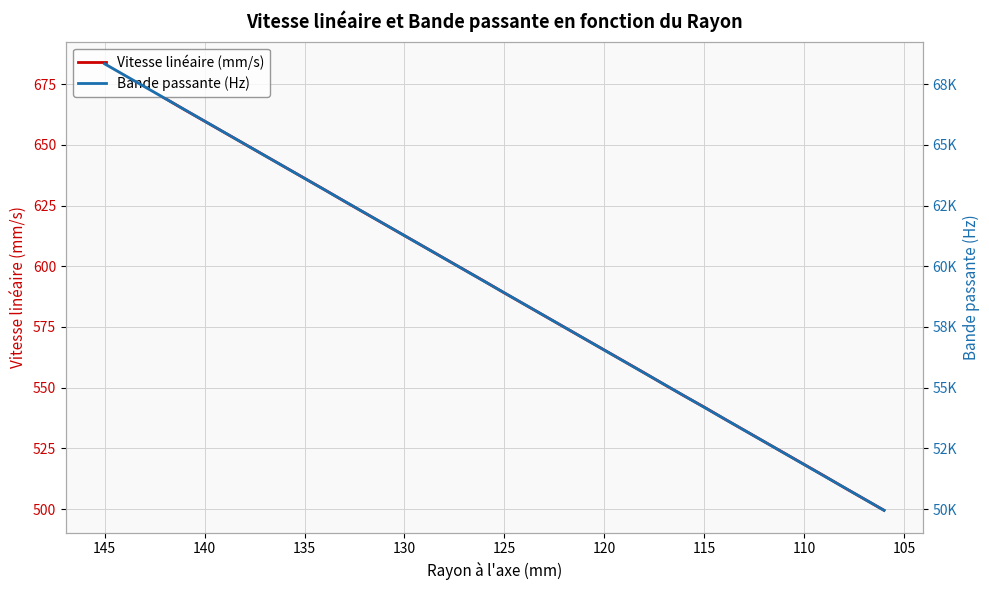

Which series has the widest spread of values?

Bande passante (Hz)